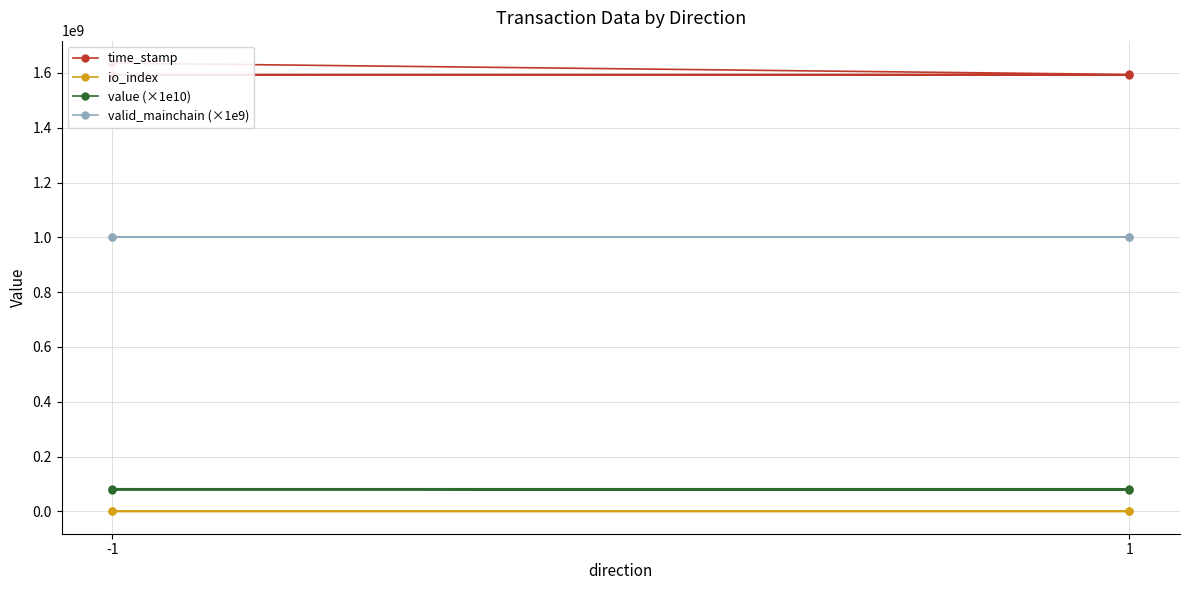

Does the chart have visible grid lines?

Yes